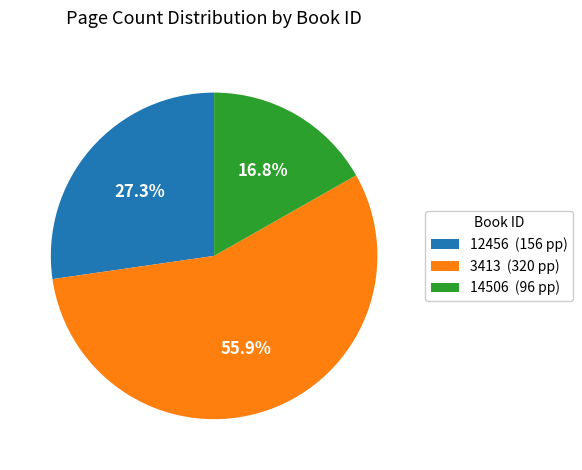

How many slices are in this pie chart?

3